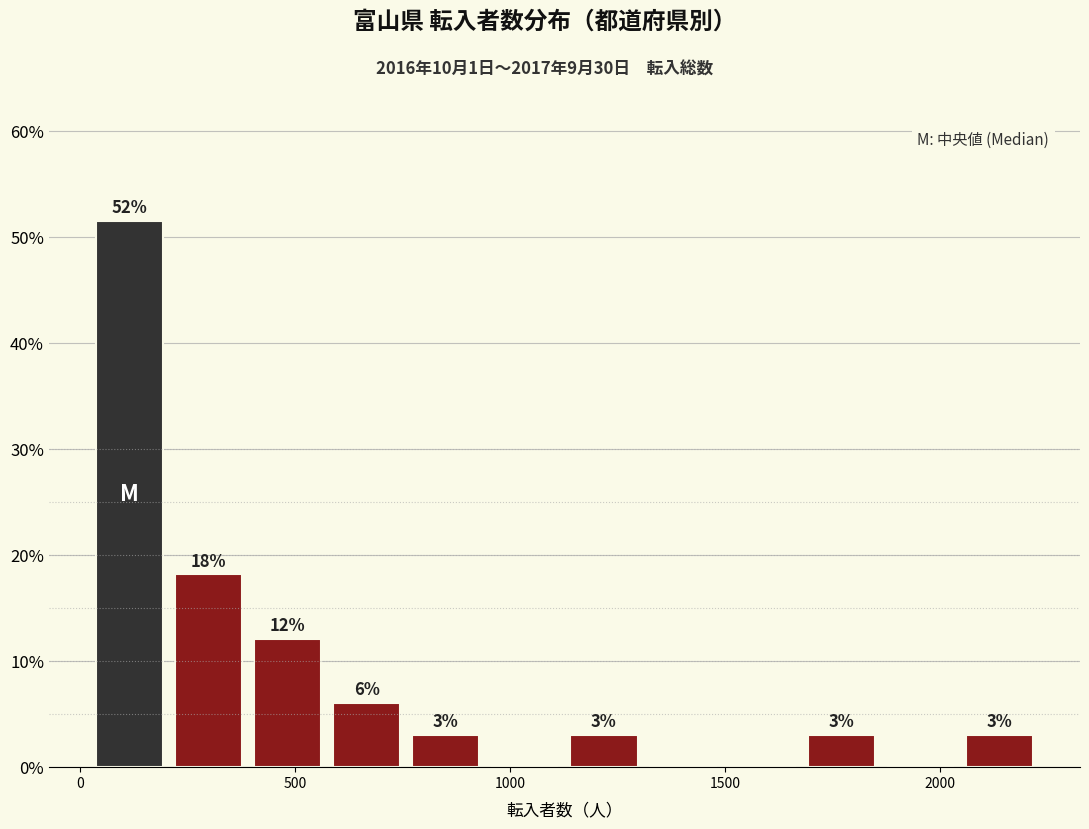

Read against the x-axis, roughly where is the centre of the tallest bar?

100